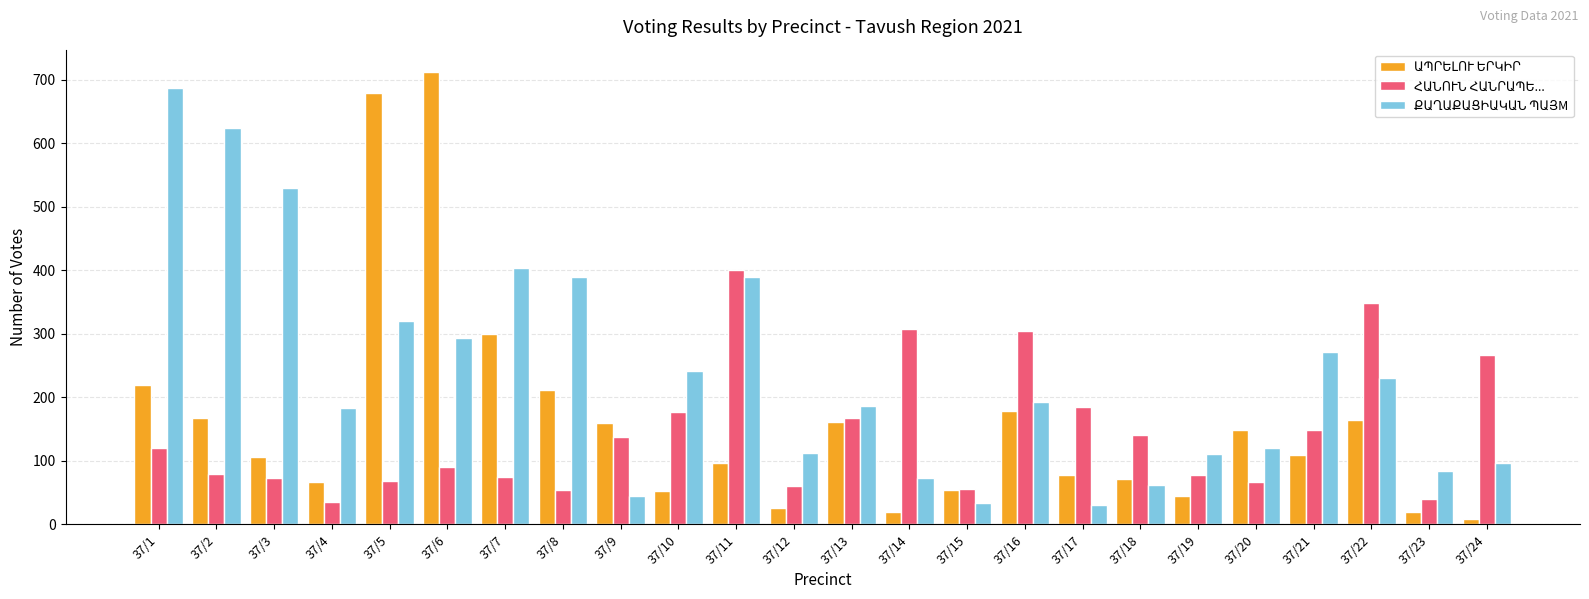

What is the smallest value displayed?

8